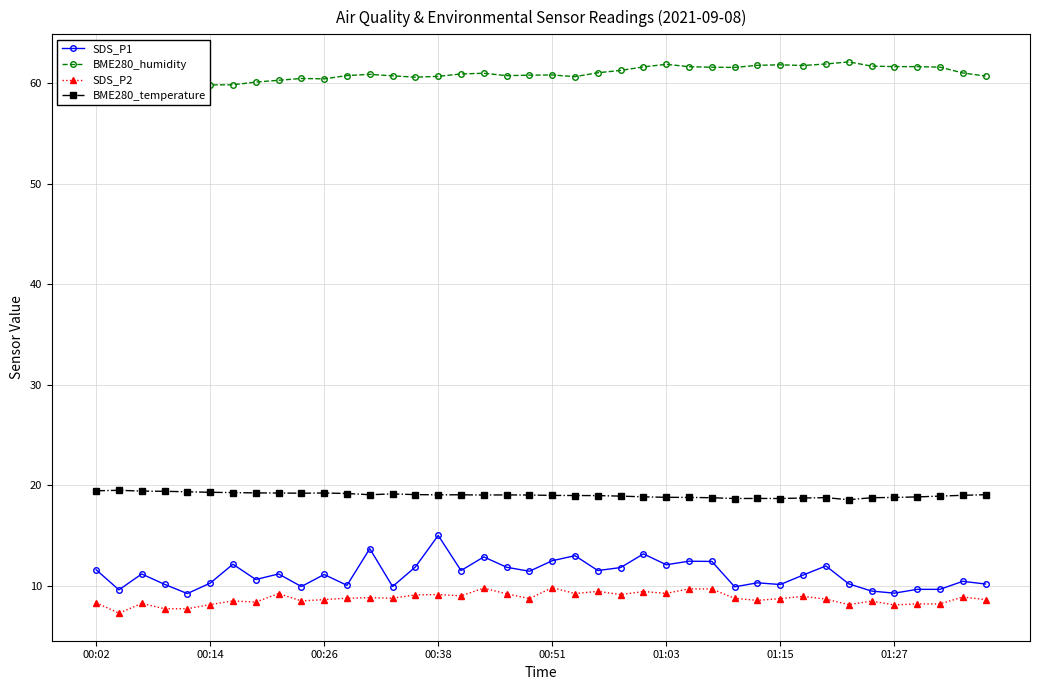

True or false: BME280_temperature has more than 2 points higher than both neighbors.

True